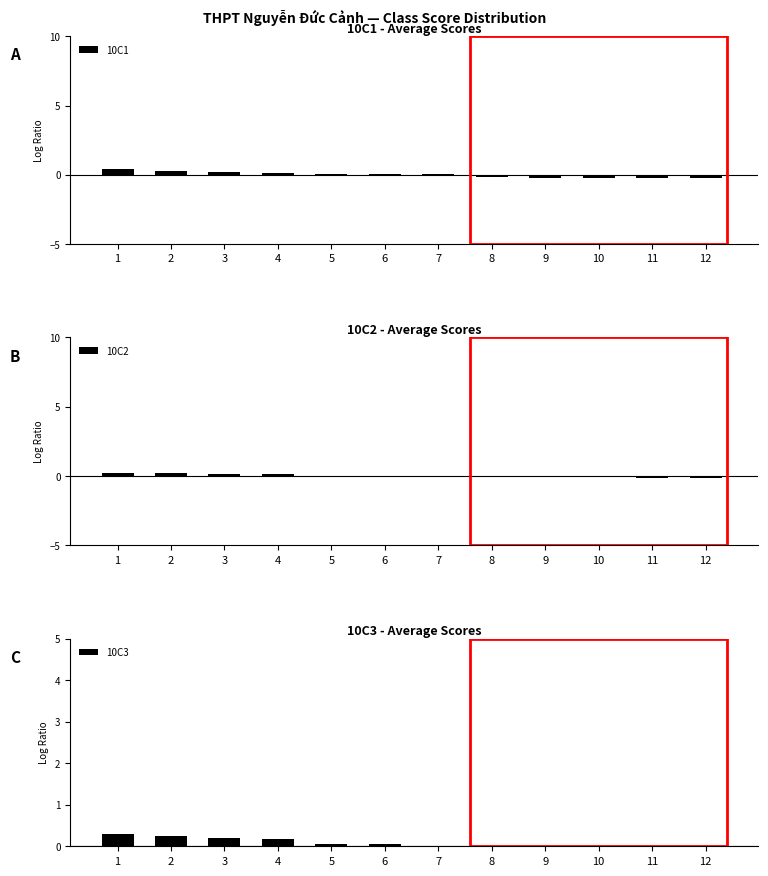

At which label does 10C1 first exceed 0?

1